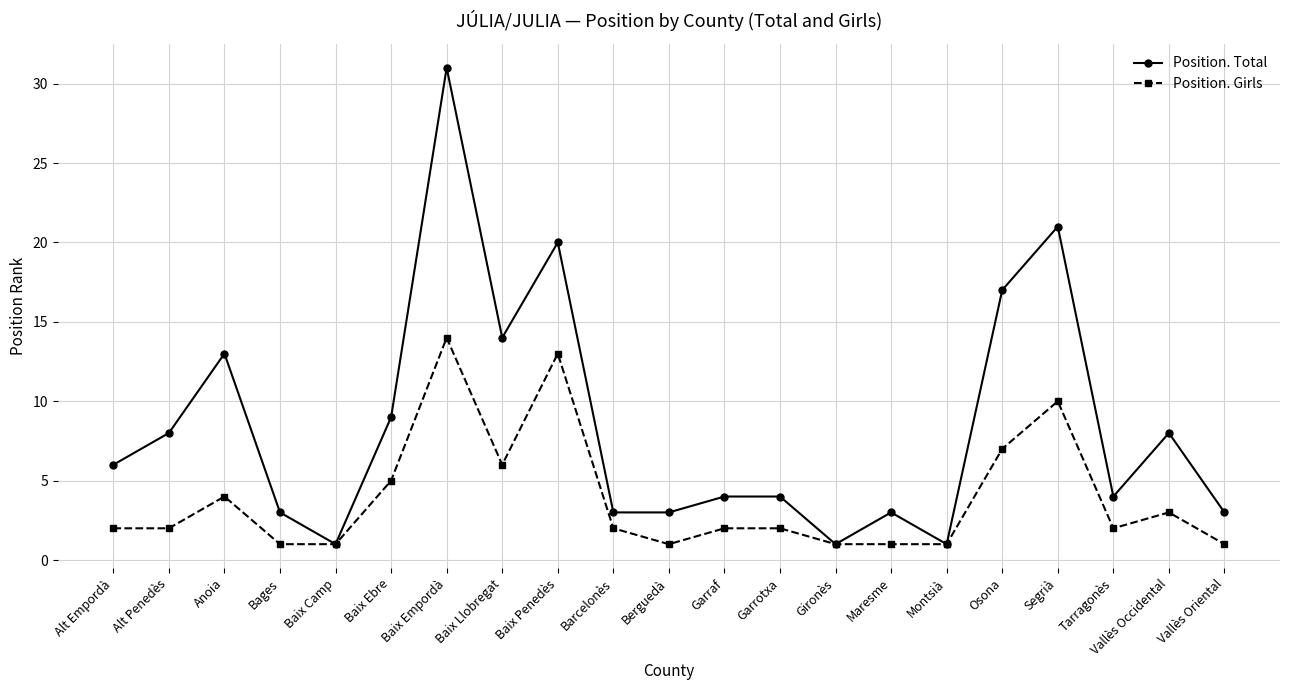

What is the sum of the Position. Girls values at Segrià and Tarragonès?

12